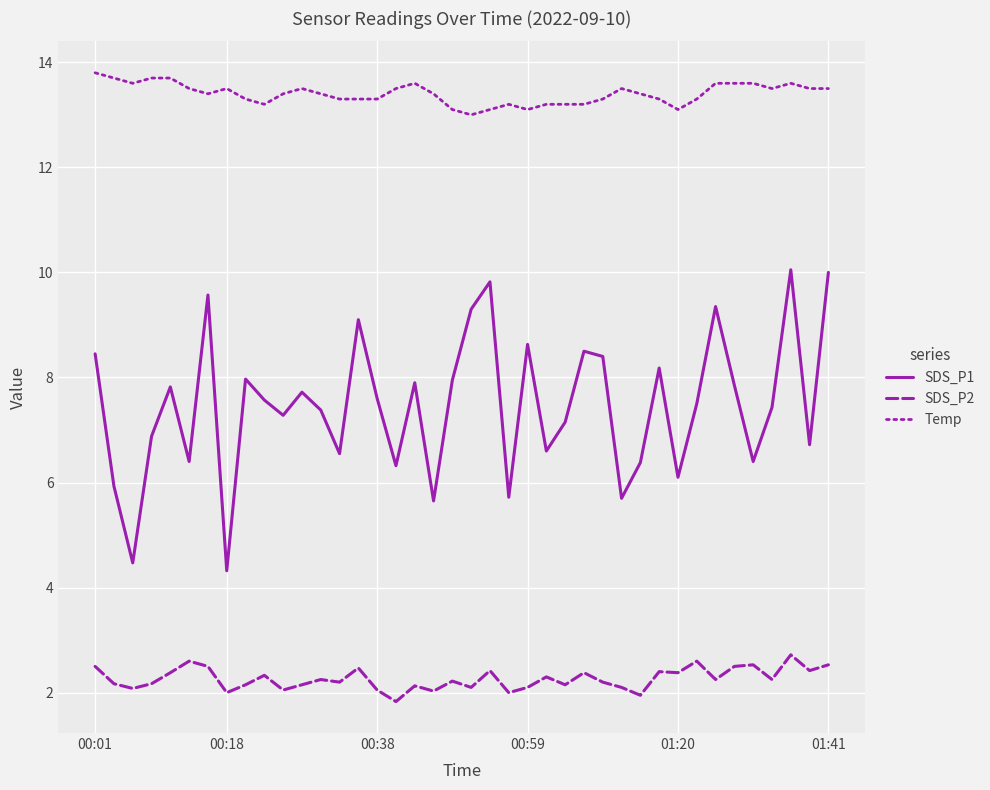

Which series has the largest total across all categories?

Temp